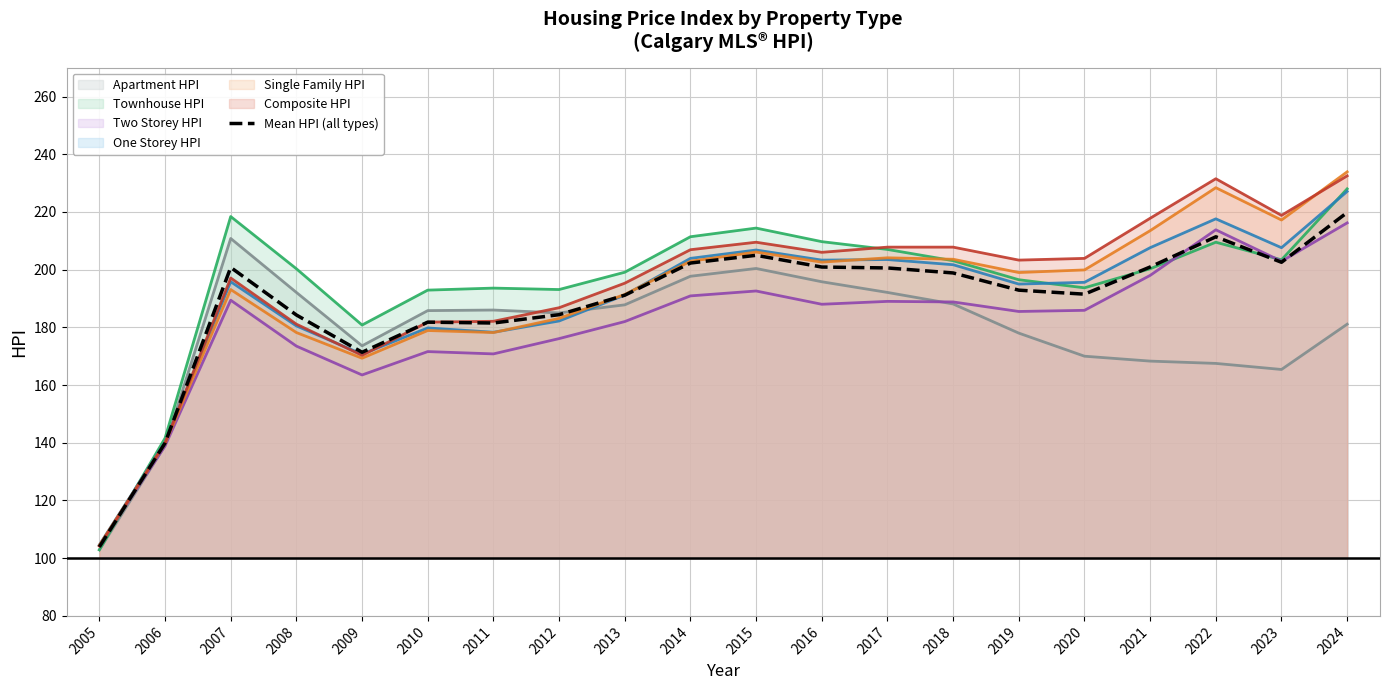

Where does the data first go above 198?

2007